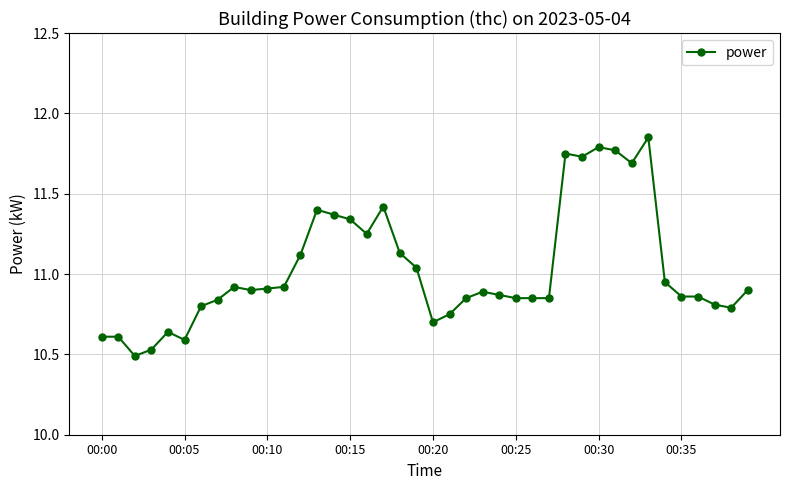

What is the sum of all values?

441.2